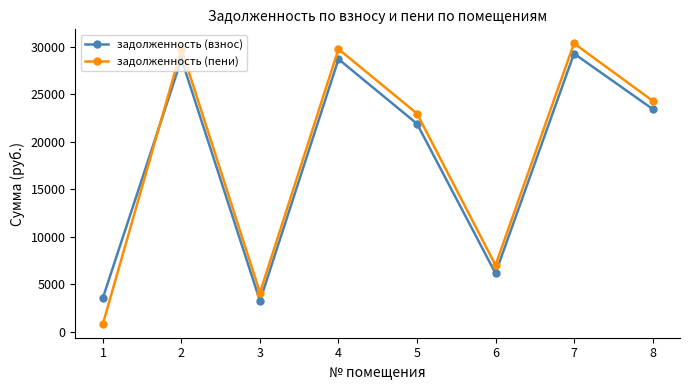

How many intersections are there between задолженность (взнос) and задолженность (пени)?

1